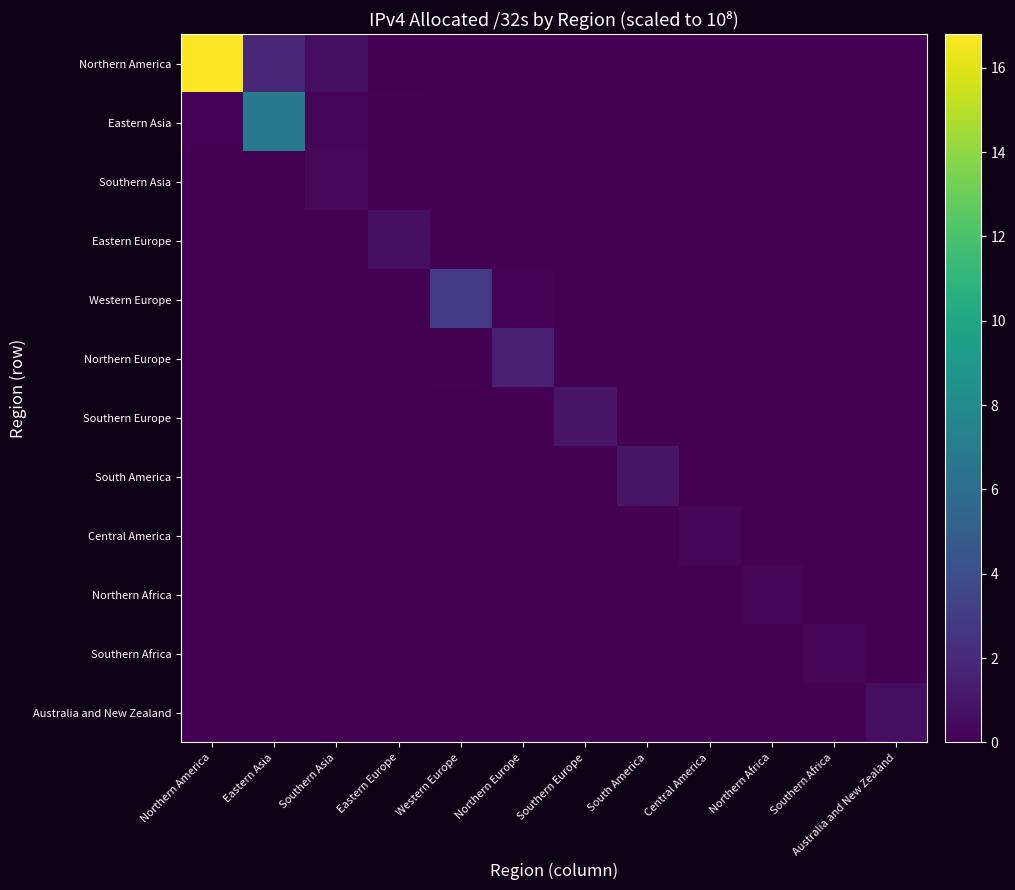

Which series has the largest total across all categories?

Northern America